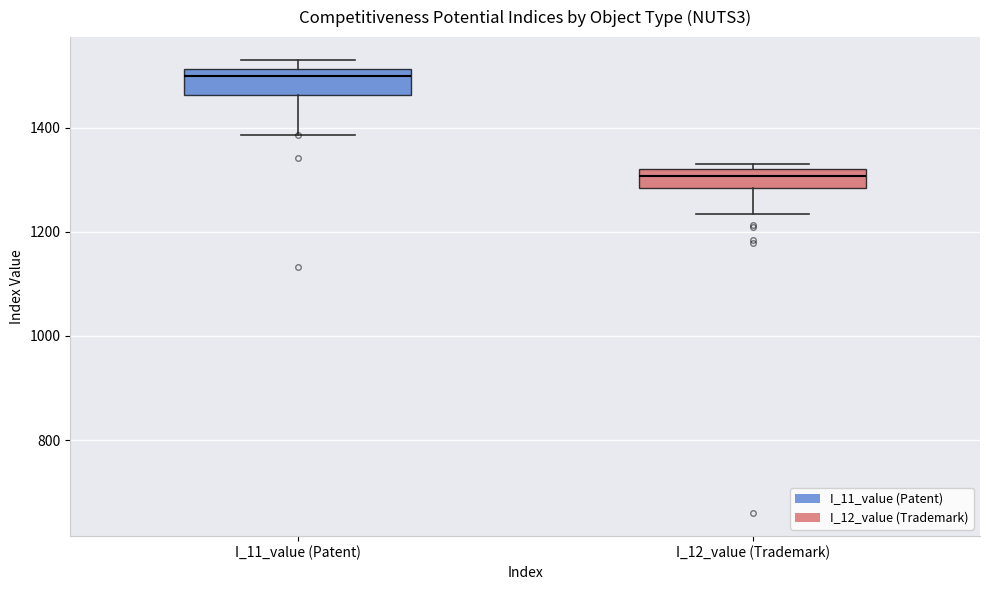

Which box's median line is the highest?

I_11_value (Patent)